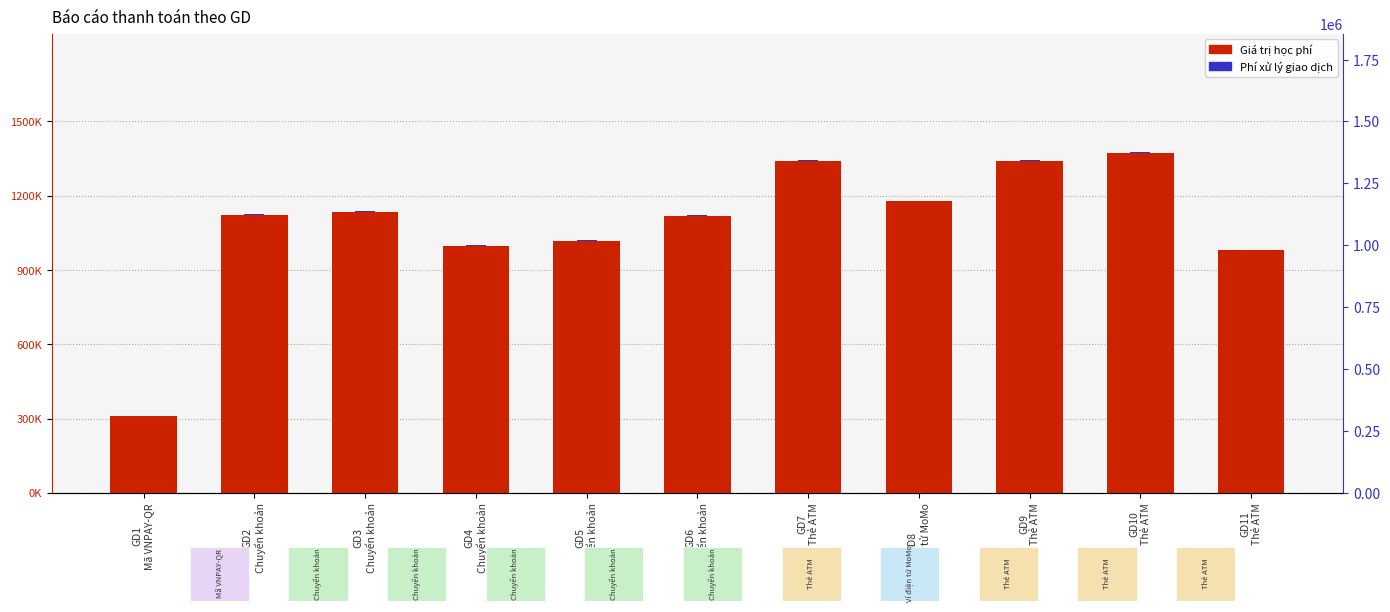

The value of Phí xử lý giao dịch at GD2
Chuyển khoản is 5417. True or false?

False